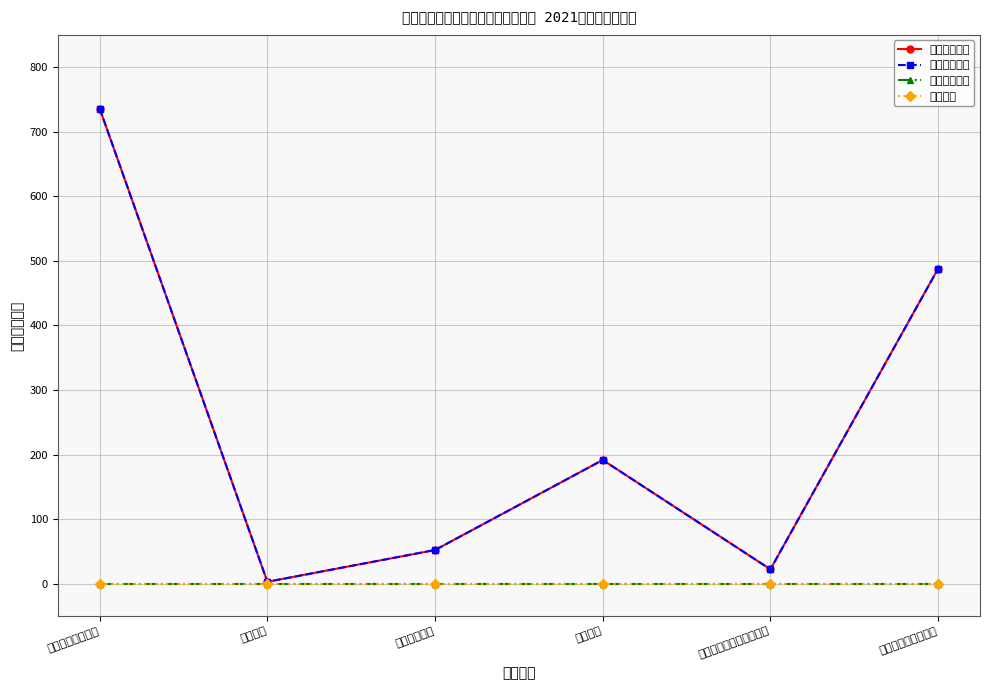

Which series has the largest range (max minus min)?

本年收入合计